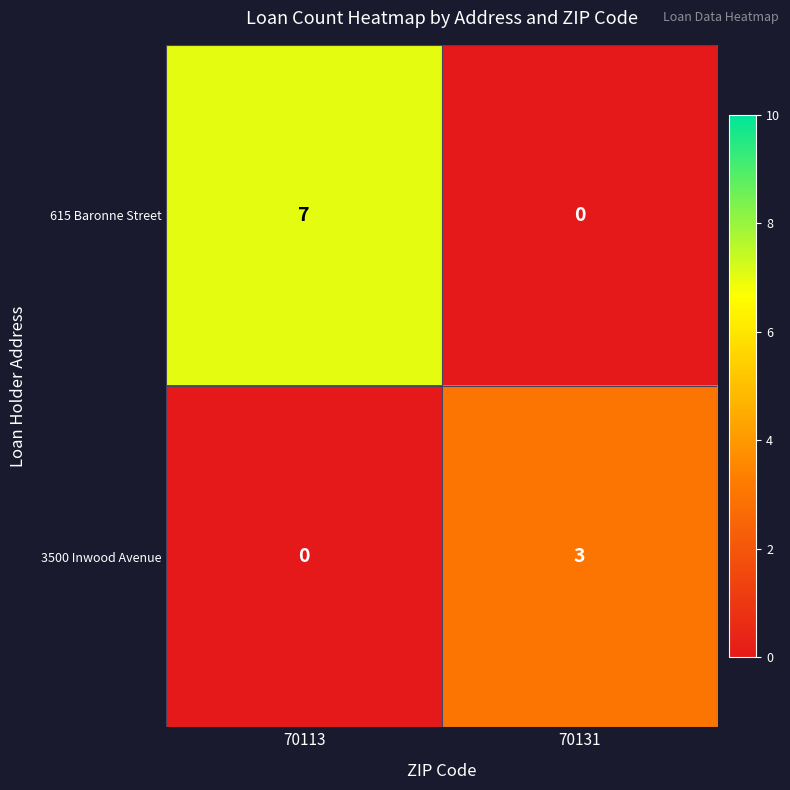

How many distinct data groups are displayed?

2